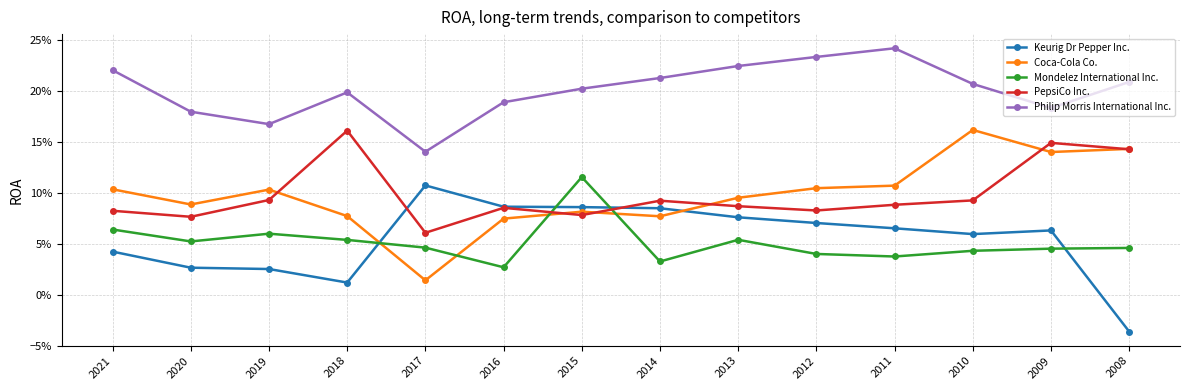

What is the difference between the highest and lowest values at 2010?

0.2